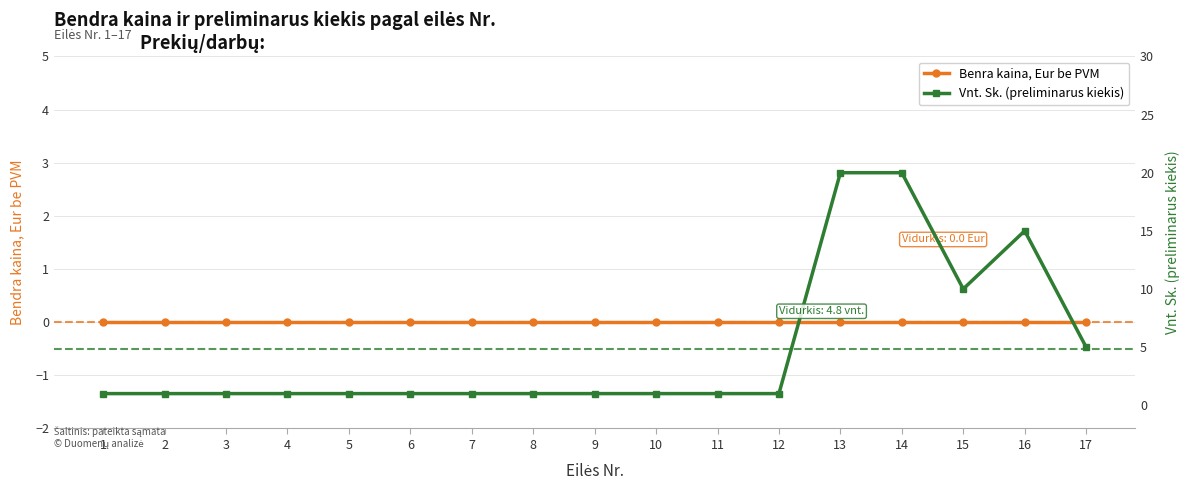

How many lines are shown in the chart?

2